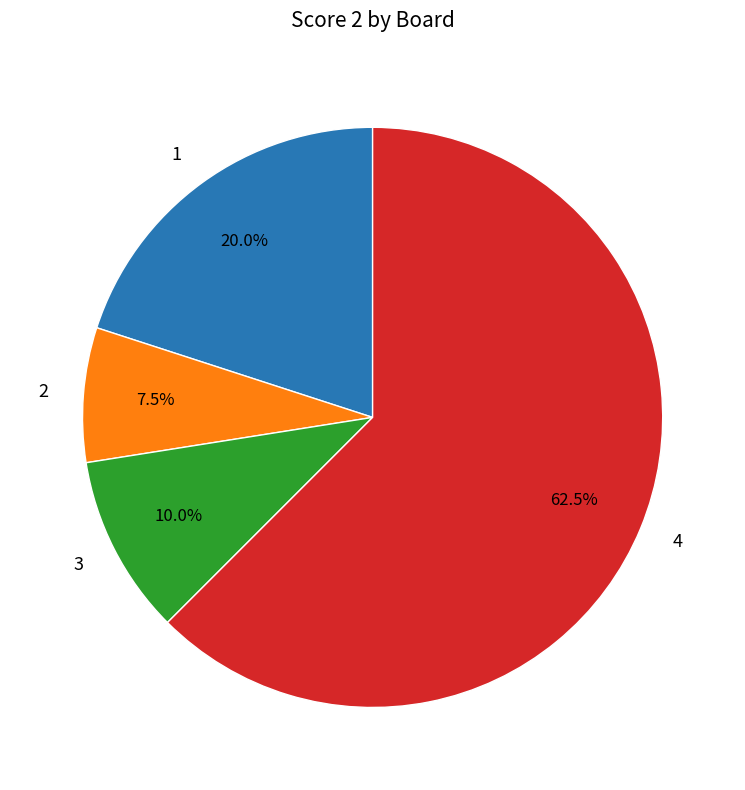

How many slices are in this pie chart?

4